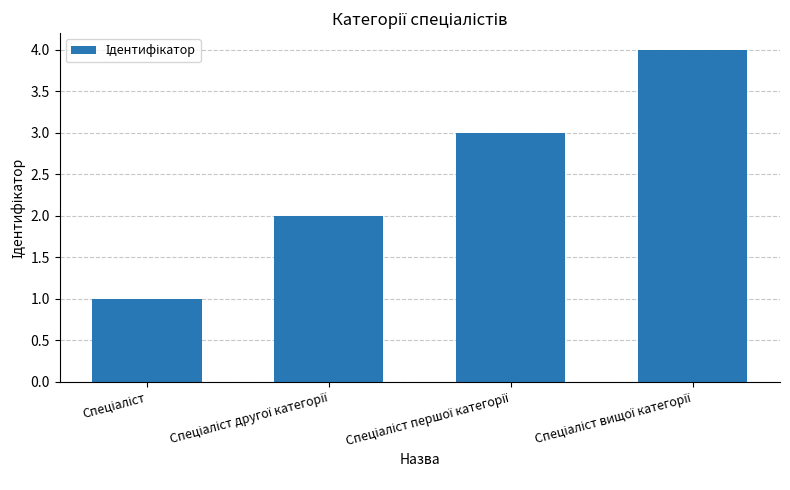

What is the sum of all values?

10